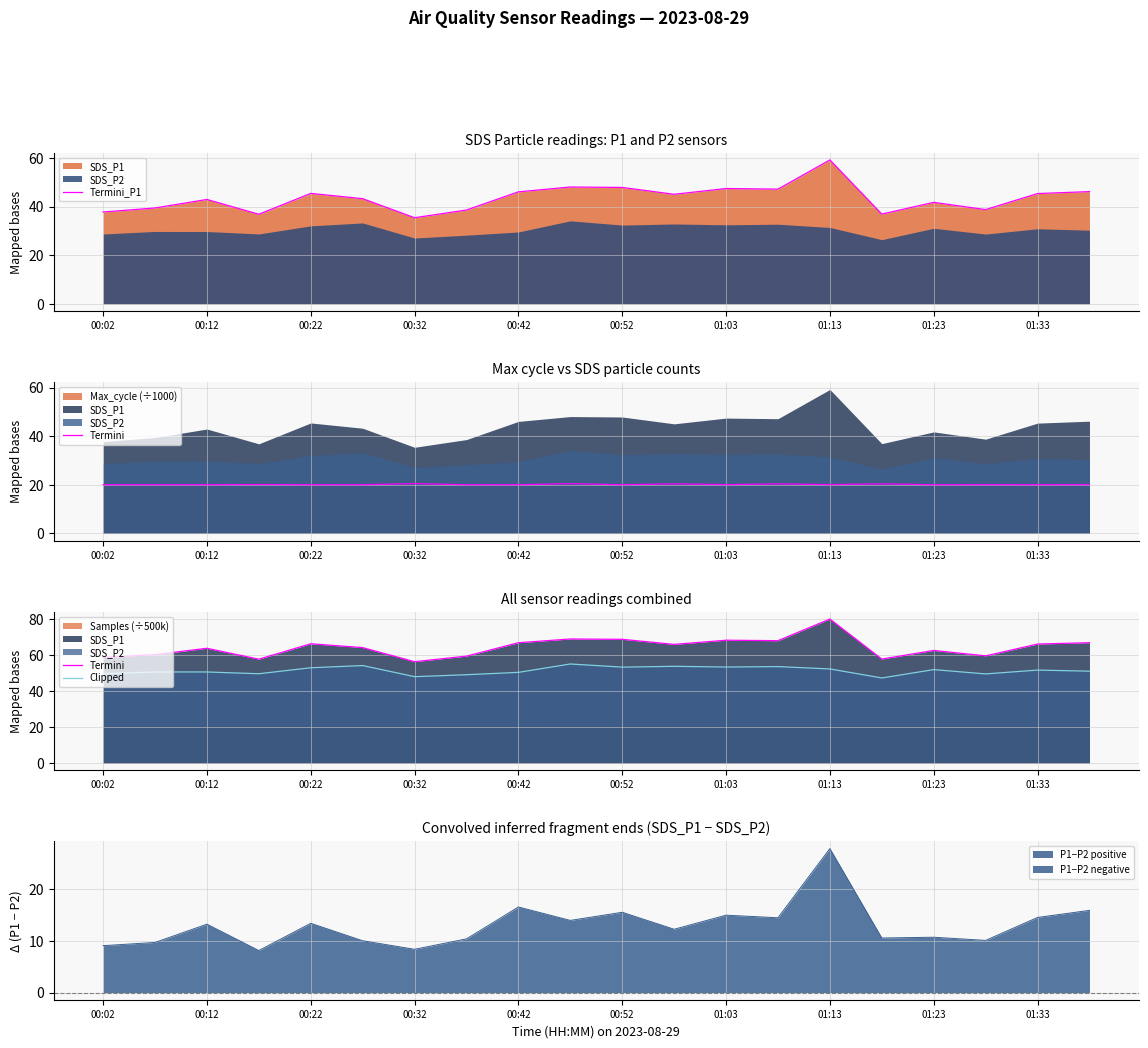

True or false: P1−P2 positive has a value of 13.4 at 00:22.

True